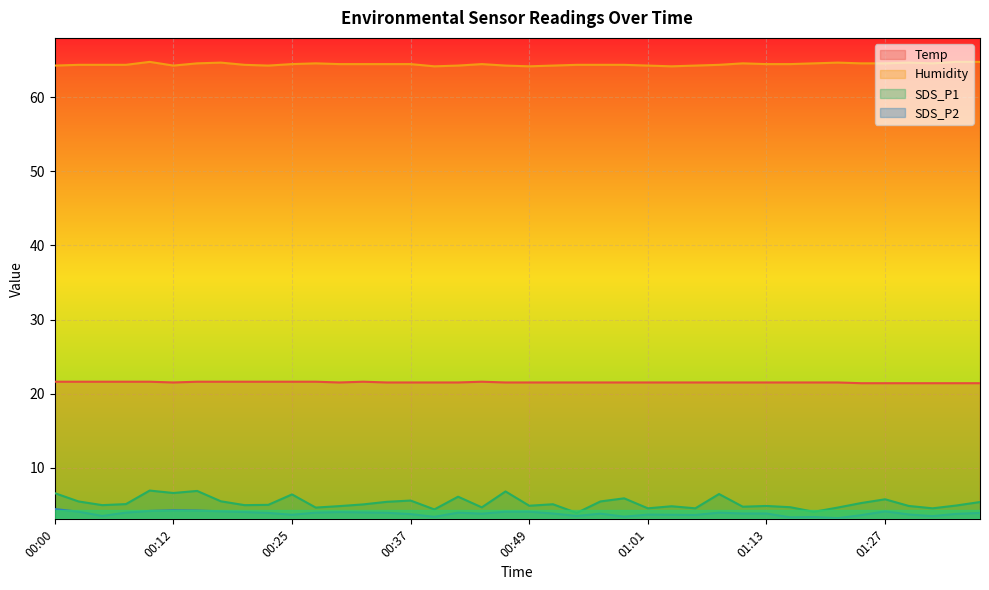

Which label corresponds to the smallest value in the chart?

01:21